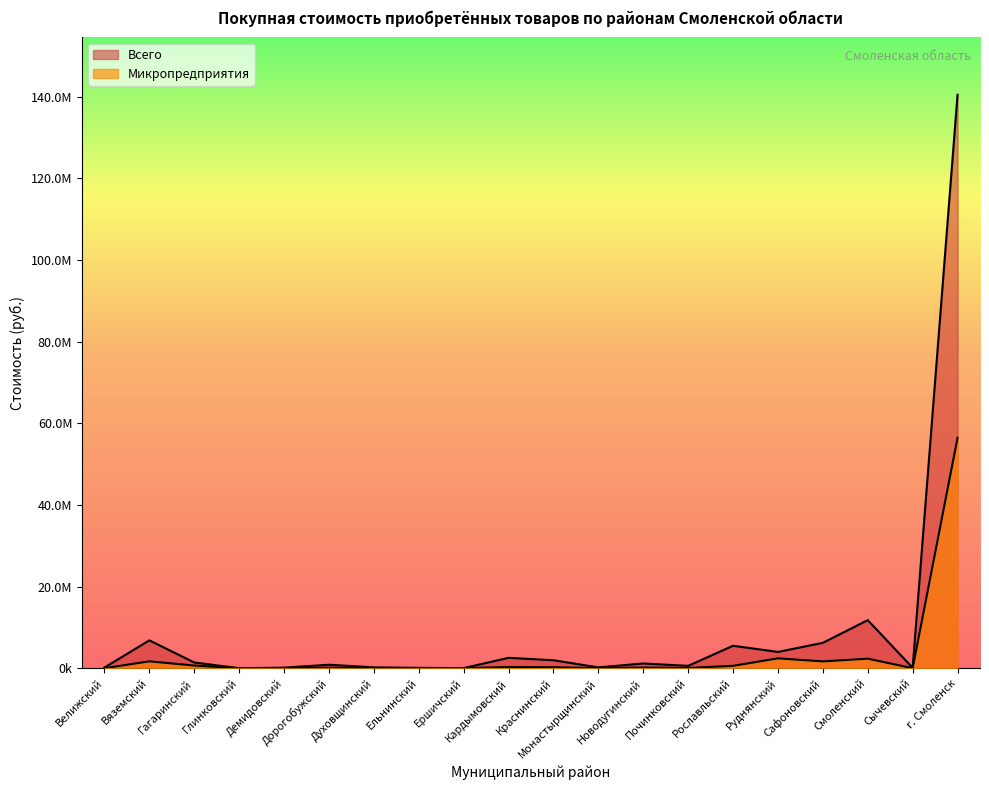

At which label is Микропредприятия closest to 28223647?

Руднянский